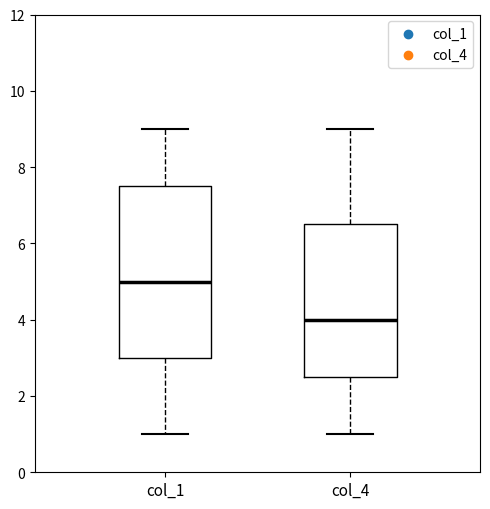

Reading left to right, transcribe this box plot: for each box, give where its median line is, the range the box spans, and where its two whiskers end, as read against the y-axis. The values are not printed on the chart, so give them approximately, as read against the axis.

col_1: median 5.0, box 3.0 to 7.6, whiskers 1.0 to 9.0
col_4: median 4.0, box 2.6 to 6.6, whiskers 1.0 to 9.0